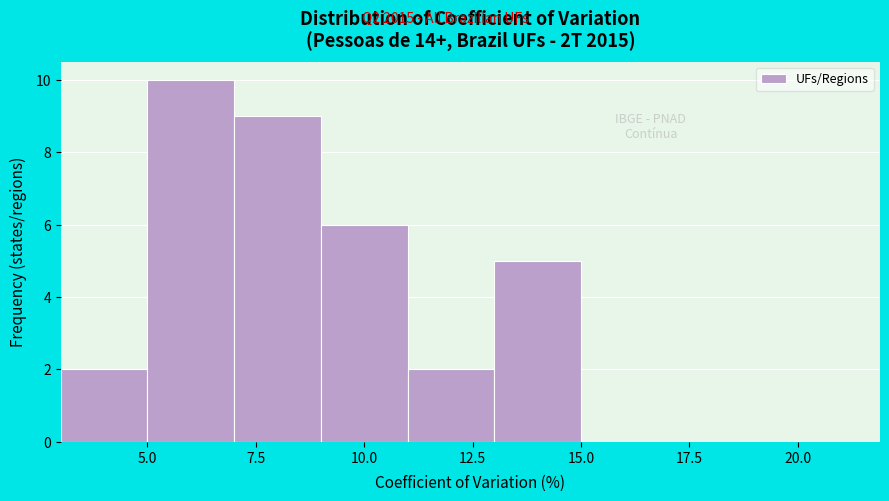

What is the height of the bar covering 9 to 11 on the x-axis? The values are not printed on the chart, so give them approximately, as read against the axis.

6